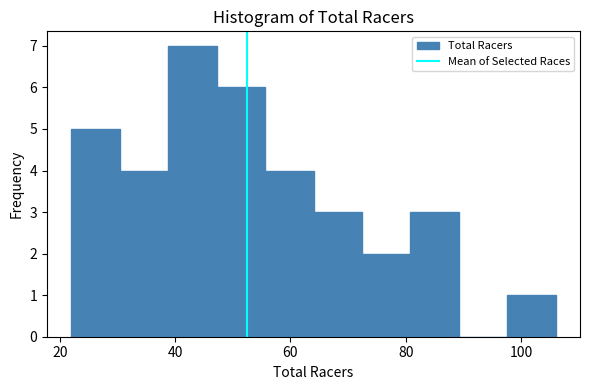

Reading left to right, transcribe this chart: for each bar, give the range it covers on the x-axis and its height. Neither the bar edges nor the heights are printed on the chart, so give them approximately, as read against the axes.

22.0 to 30.4: 5
30.4 to 38.8: 4
38.8 to 47.2: 7
47.2 to 55.6: 6
55.6 to 64.0: 4
64.0 to 72.4: 3
72.4 to 80.8: 2
80.8 to 89.2: 3
89.2 to 97.6: 0
97.6 to 106.0: 1